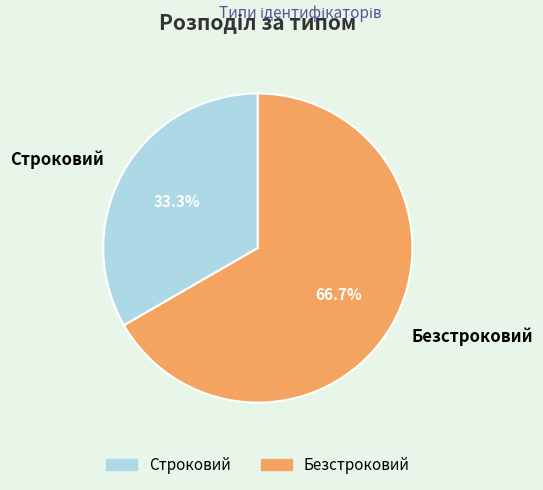

To the nearest percent, what portion does Безстроковий represent?

67%